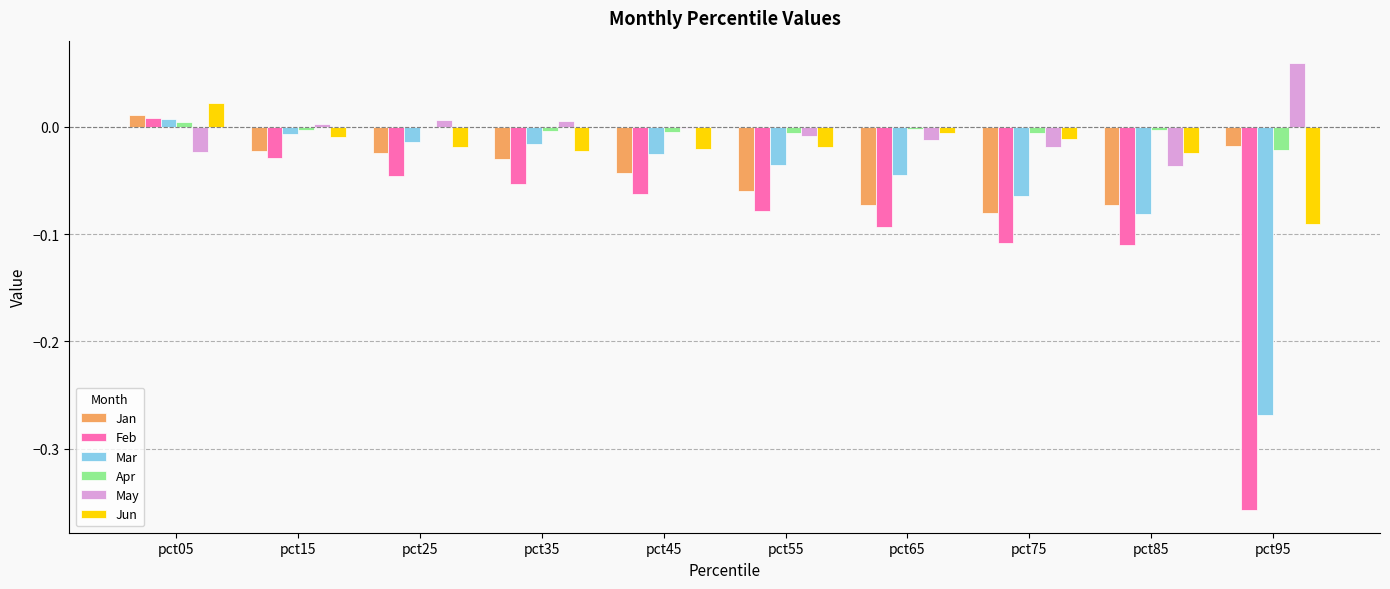

The Feb series shows -0.0 at pct45. True or false?

False